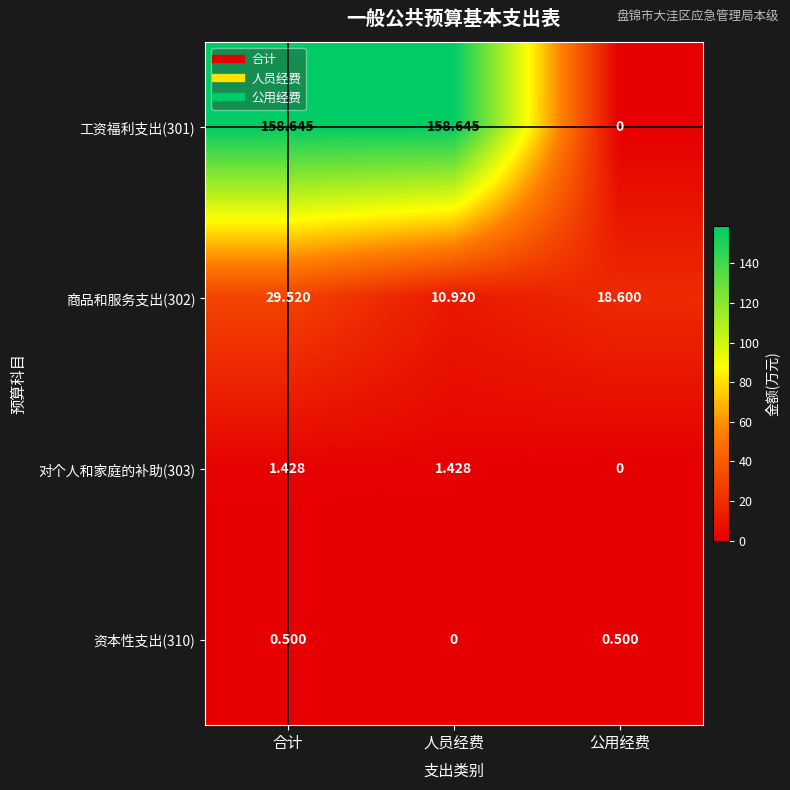

Which category has the lowest value in the 对个人和家庭的补助(303) series?

公用经费